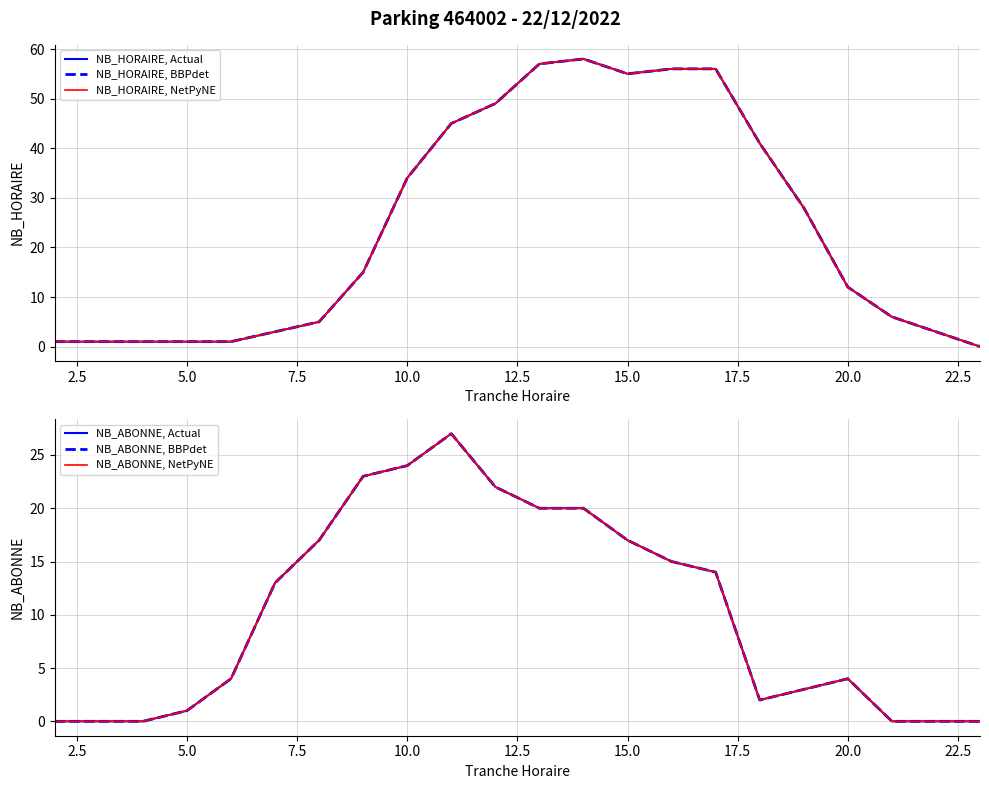

Is the value of NB_HORAIRE, BBPdet at 20 greater than the value of NB_ABONNE, NetPyNE at 2.5?

Yes